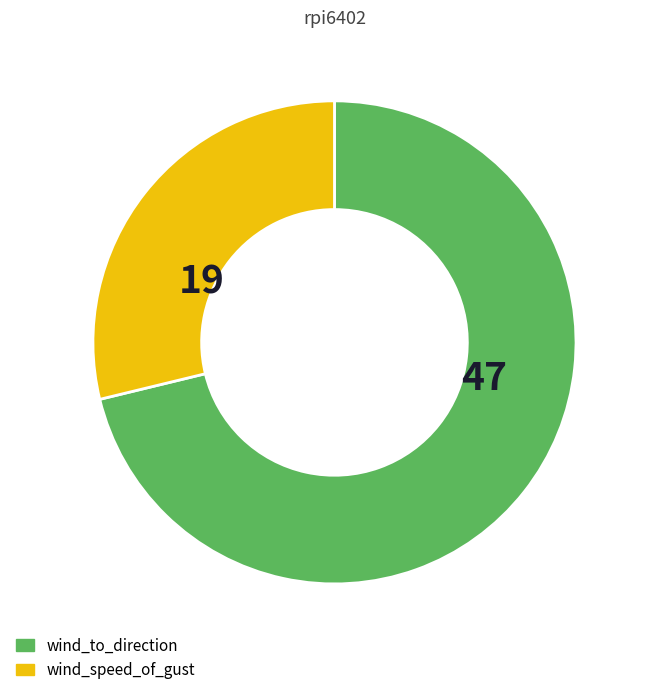

Rank the categories by value from highest to lowest.

wind_to_direction, wind_speed_of_gust